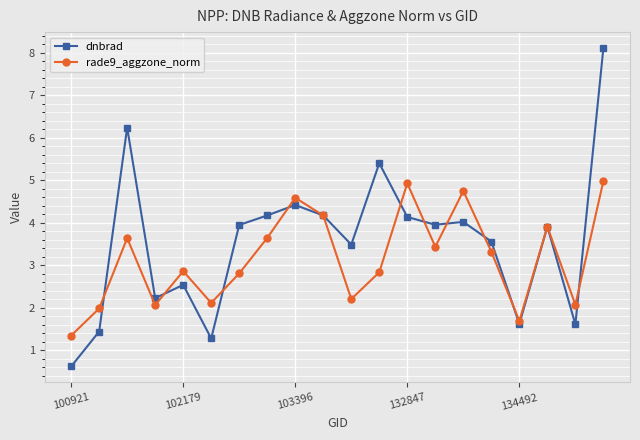

List the series in order of their overall mean, lowest first.

rade9_aggzone_norm, dnbrad